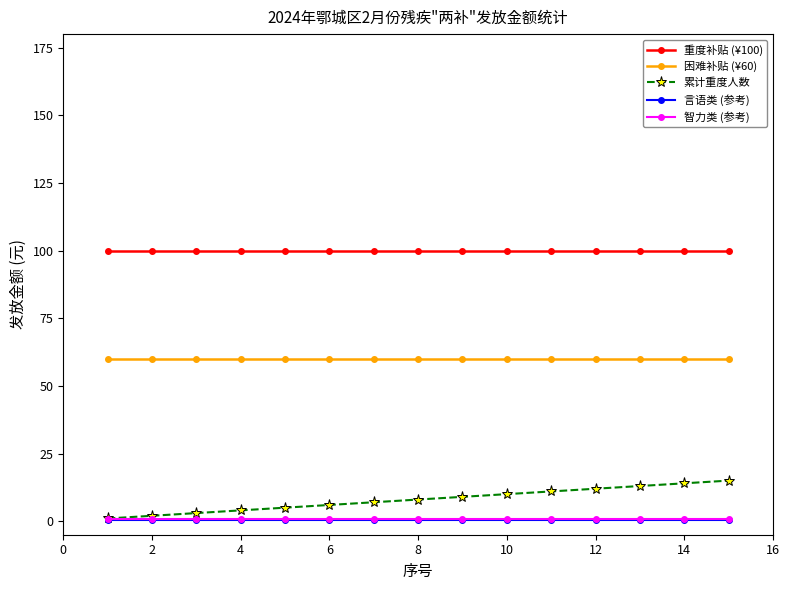

What is the value of the 困难补贴 (¥60) point at the 7th from the left?

60.0